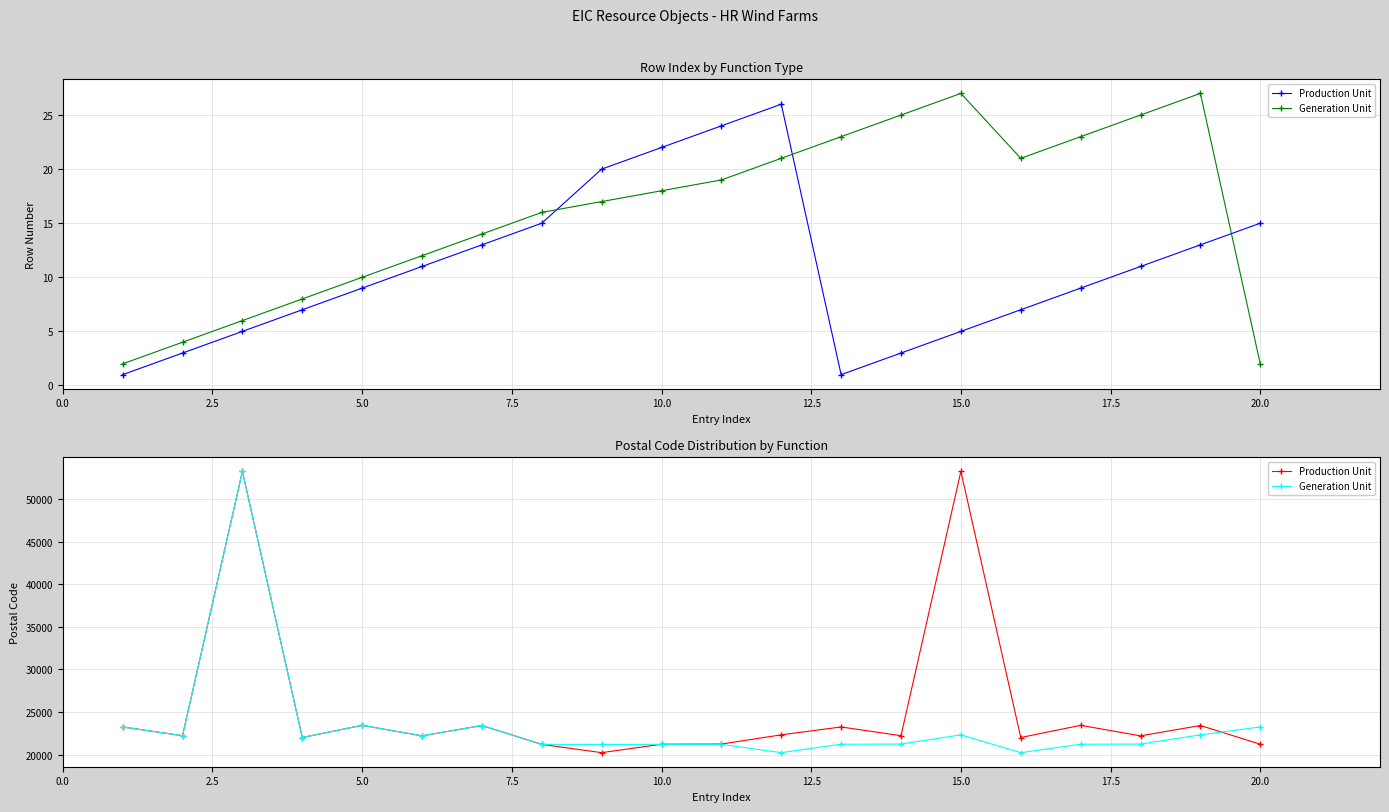

Which series has the largest range (max minus min)?

Production Unit